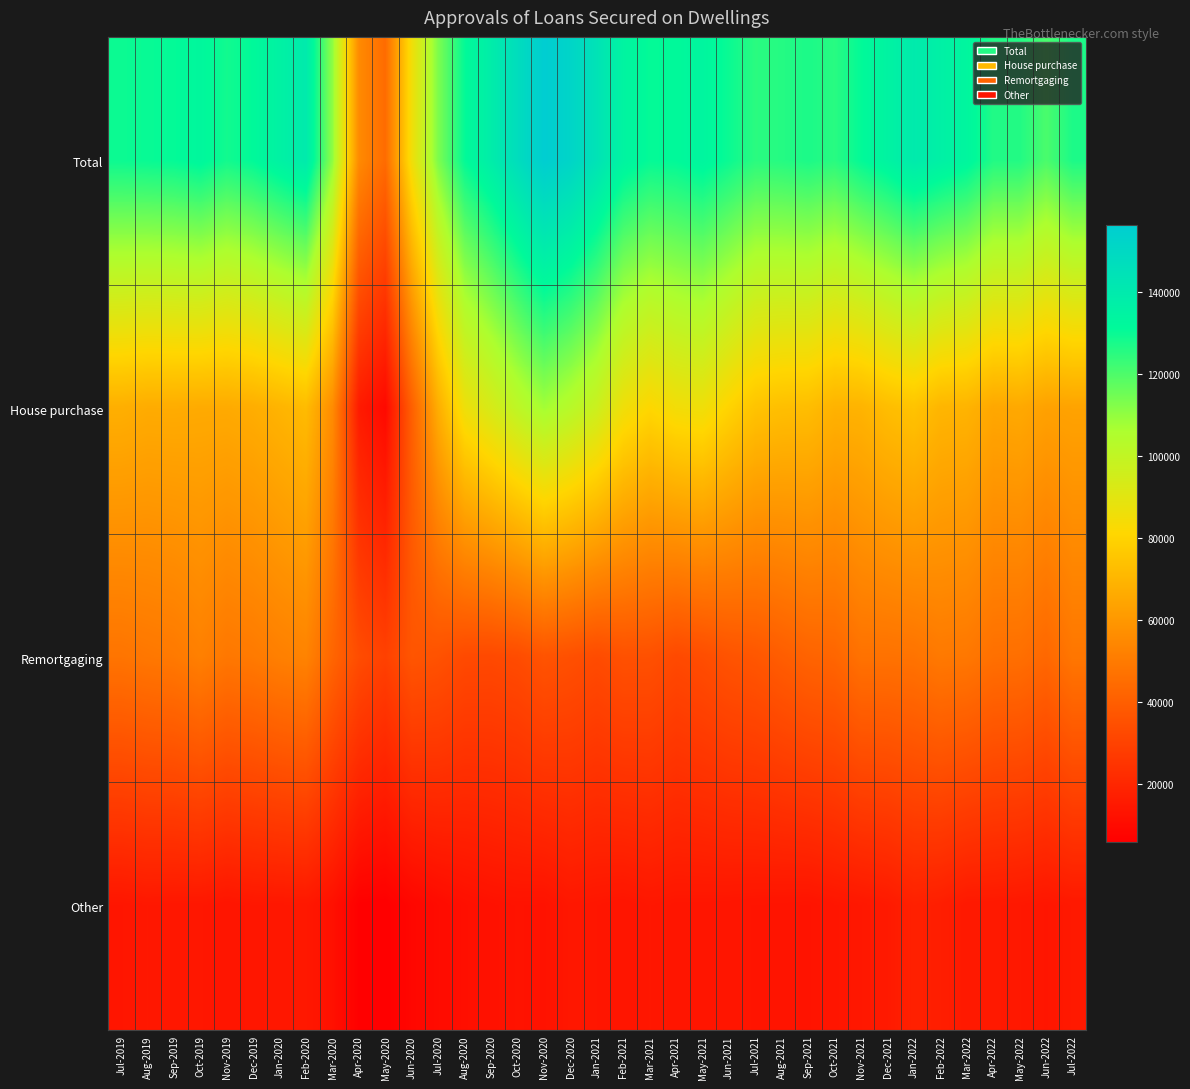

Reading right to left, transcribe all the data shown in this chart.

Total: Jul-2022=127158	Jun-2022=120389	May-2022=126250	Apr-2022=126359	Mar-2022=133293	Feb-2022=136396	Jan-2022=139663	Dec-2021=134728	Nov-2021=130725	Oct-2021=125313	Sep-2021=127207	Aug-2021=125853	Jul-2021=125051	Jun-2021=129593	May-2021=133590	Apr-2021=131171	Mar-2021=130484	Feb-2021=134423	Jan-2021=144022	Dec-2020=152207	Nov-2020=156299	Oct-2020=147185	Sep-2020=138244	Aug-2020=130549	Jul-2020=113147	Jun-2020=85570	May-2020=44598	Apr-2020=55590	Mar-2020=110341	Feb-2020=139598	Jan-2020=135552	Dec-2019=131203	Nov-2019=128517	Oct-2019=132490	Sep-2019=130605	Aug-2019=129969	Jul-2019=129434
House purchase: Jul-2022=63770	Jun-2022=63184	May-2022=65800	Apr-2022=65190	Mar-2022=69272	Feb-2022=69971	Jan-2022=74478	Dec-2021=72413	Nov-2021=69302	Oct-2021=68878	Sep-2021=72490	Aug-2021=73075	Jul-2021=74494	Jun-2021=79916	May-2021=85856	Apr-2021=84807	Mar-2021=81139	Feb-2021=85723	Jan-2021=96815	Dec-2020=102870	Nov-2020=107458	Oct-2020=100896	Sep-2020=93409	Aug-2020=86293	Jul-2020=67399	Jun-2020=40418	May-2020=9283	Apr-2020=15759	Mar-2020=56042	Feb-2020=71864	Jan-2020=69435	Dec-2019=67209	Nov-2019=66181	Oct-2019=66308	Sep-2019=66760	Aug-2019=66631	Jul-2019=67726
Remortgaging: Jul-2022=48447	Jun-2022=43267	May-2022=45836	Apr-2022=46181	Mar-2022=48924	Feb-2022=49484	Jan-2022=47371	Dec-2021=46878	Nov-2021=46873	Oct-2021=42526	Sep-2021=41684	Aug-2021=39523	Jul-2021=37195	Jun-2021=36005	May-2021=33935	Apr-2021=32544	Mar-2021=35015	Feb-2021=35206	Jan-2021=33194	Dec-2020=34849	Nov-2020=36149	Oct-2020=33422	Sep-2020=32448	Aug-2020=32727	Jul-2020=35591	Jun-2020=36698	May-2020=29543	Apr-2020=33664	Mar-2020=42414	Feb-2020=53014	Jan-2020=51728	Dec-2019=49757	Nov-2019=48829	Oct-2019=51784	Sep-2019=49498	Aug-2019=48740	Jul-2019=47757
Other: Jul-2022=14942	Jun-2022=13938	May-2022=14613	Apr-2022=14989	Mar-2022=15097	Feb-2022=16941	Jan-2022=17814	Dec-2021=15436	Nov-2021=14550	Oct-2021=13908	Sep-2021=13033	Aug-2021=13255	Jul-2021=13361	Jun-2021=13672	May-2021=13799	Apr-2021=13820	Mar-2021=14330	Feb-2021=13494	Jan-2021=14013	Dec-2020=14489	Nov-2020=12692	Oct-2020=12867	Sep-2020=12388	Aug-2020=11529	Jul-2020=10157	Jun-2020=8454	May-2020=5772	Apr-2020=6167	Mar-2020=11885	Feb-2020=14721	Jan-2020=14389	Dec-2019=14237	Nov-2019=13506	Oct-2019=14397	Sep-2019=14346	Aug-2019=14598	Jul-2019=13951